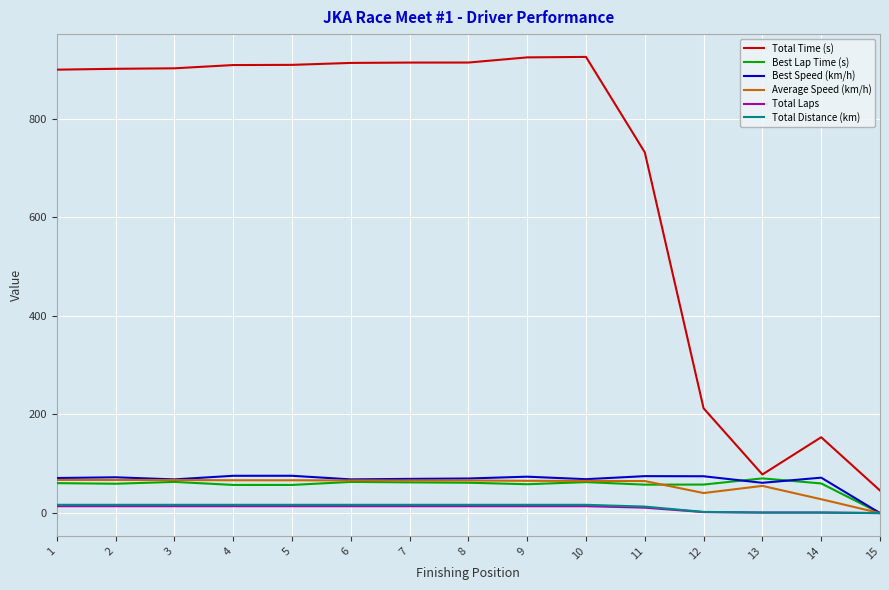

What is the maximum value for Best Speed (km/h)?

75.7